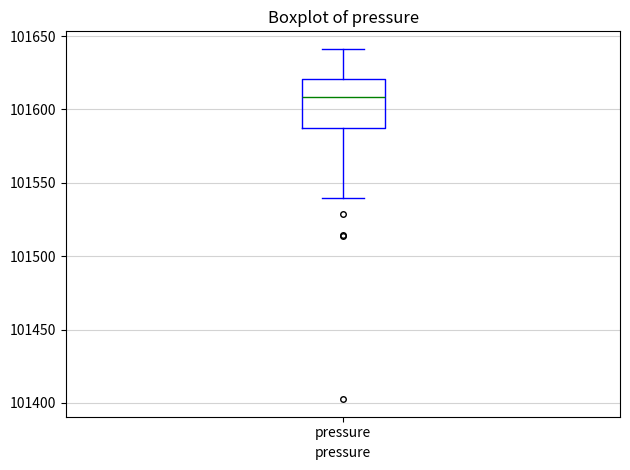

Transcribe this box plot: give where the median line is, the range the box spans, and where the two whiskers end, as read against the y-axis. The values are not printed on the chart, so give them approximately, as read against the axis.

median 101610, box 101590 to 101620, whiskers 101540 to 101640